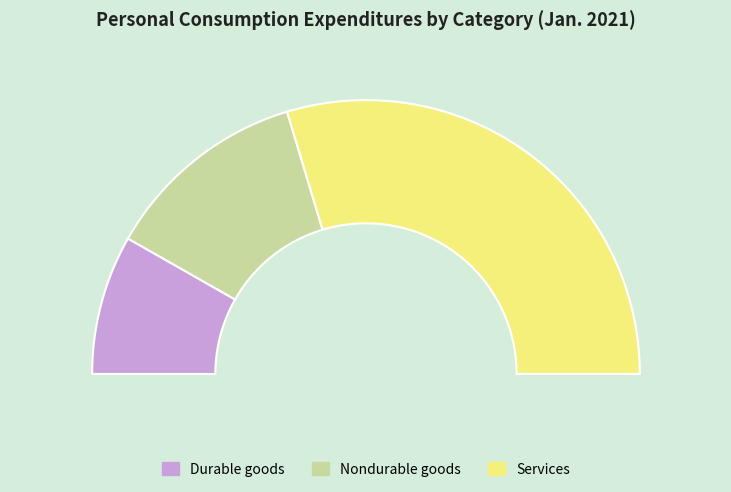

Is it true that Durable goods is 9% of the pie?

False